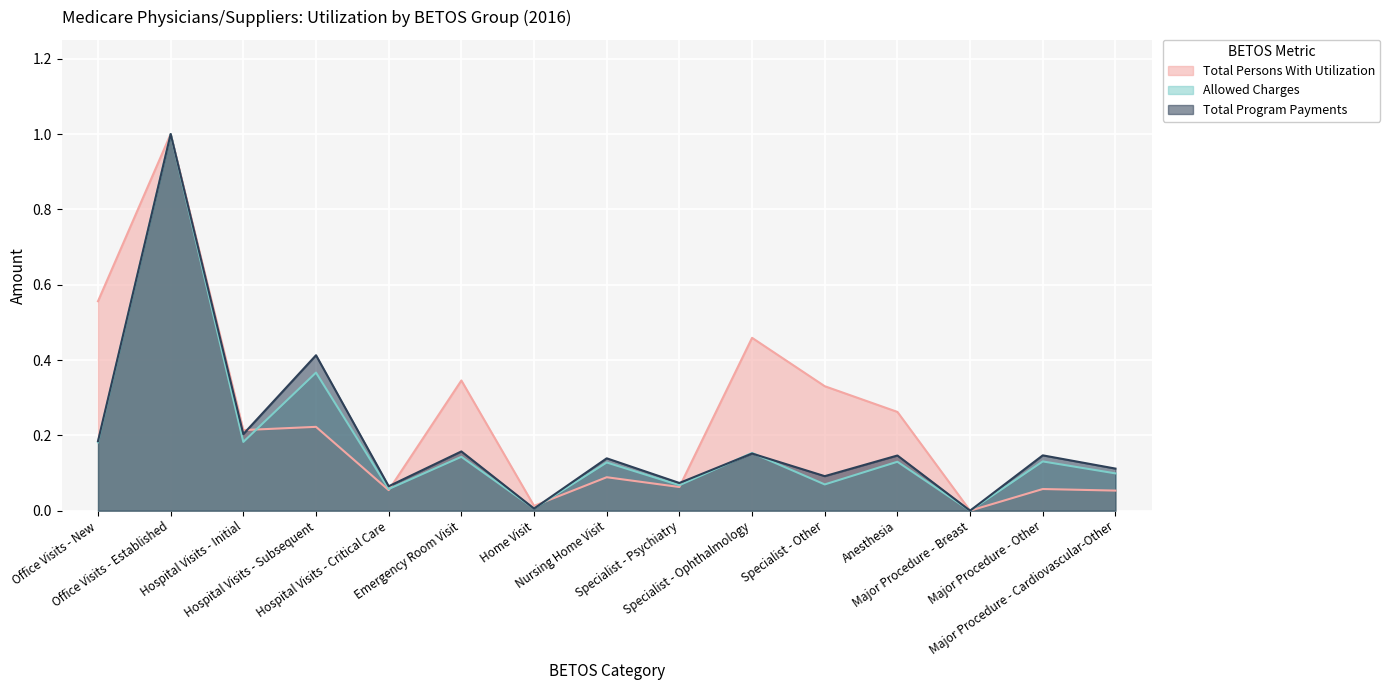

What is the value of the Total Persons With Utilization point at the 3rd from the left?

0.2